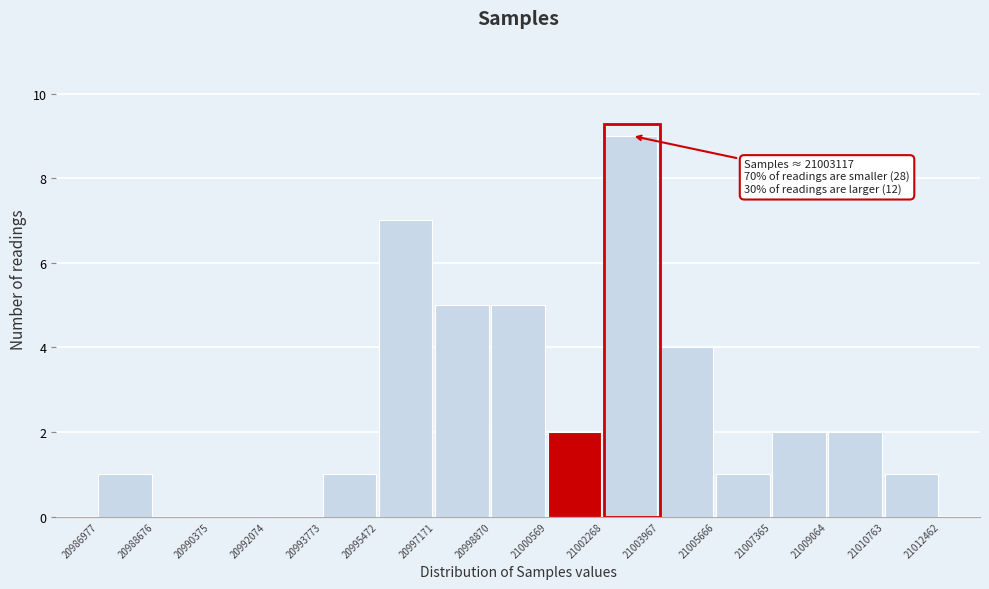

Which range on the x-axis has the tallest bar?

21002268 to 21003967